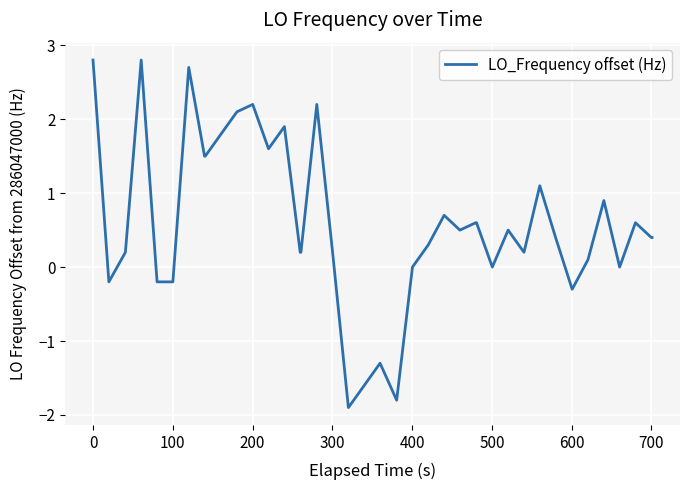

What is the greatest value displayed?

2.8